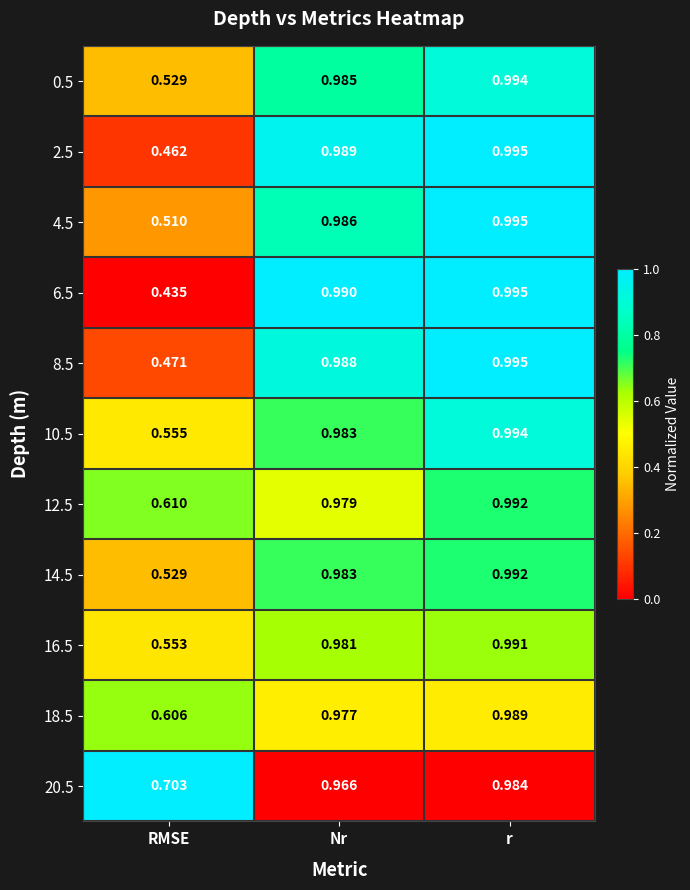

Is the value of 0.5 at Nr greater than the value of 2.5 at RMSE?

Yes